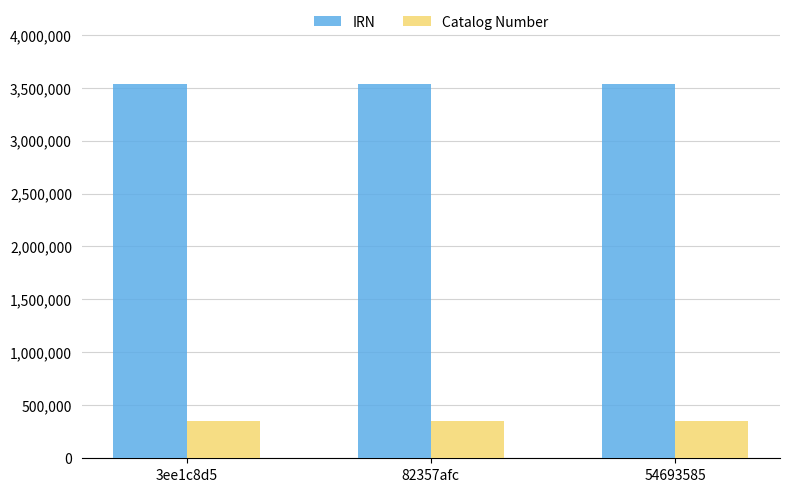

How many series are shown in this chart?

2